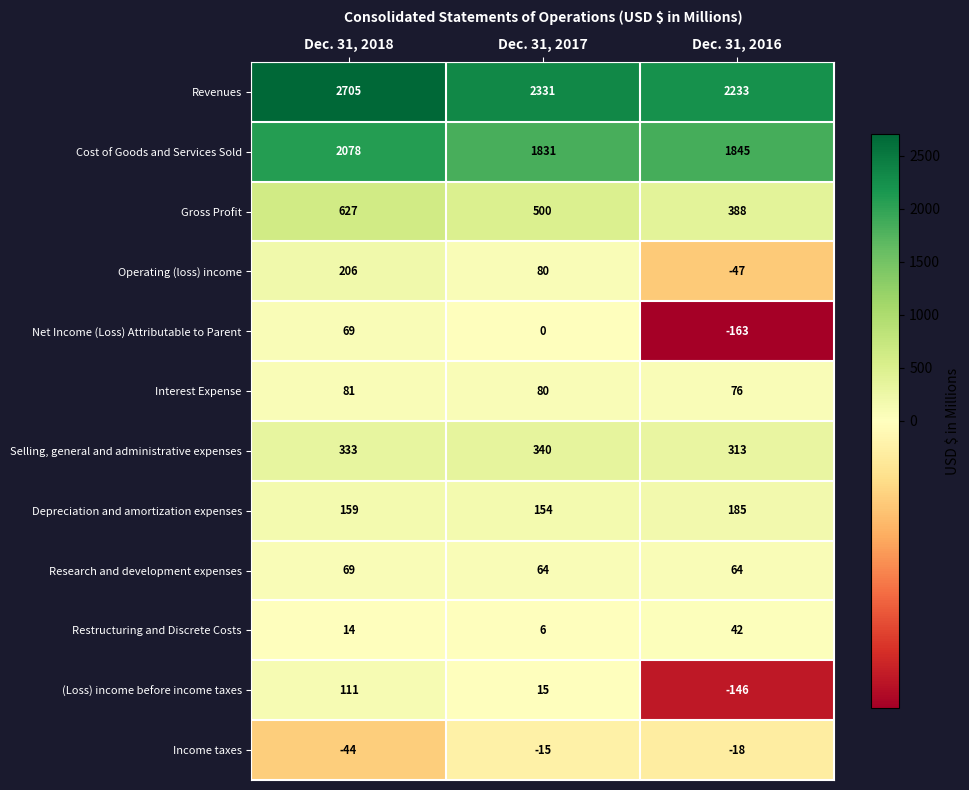

Count the Operating (loss) income values in the range -47 to 206.

3